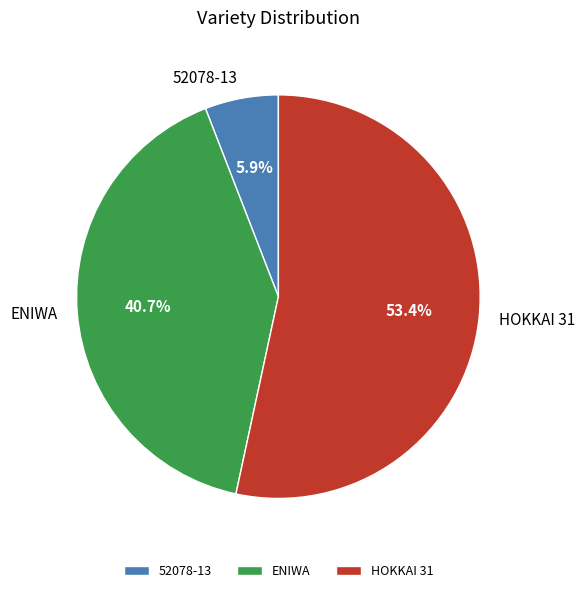

To the nearest percent, what portion does HOKKAI 31 represent?

53%